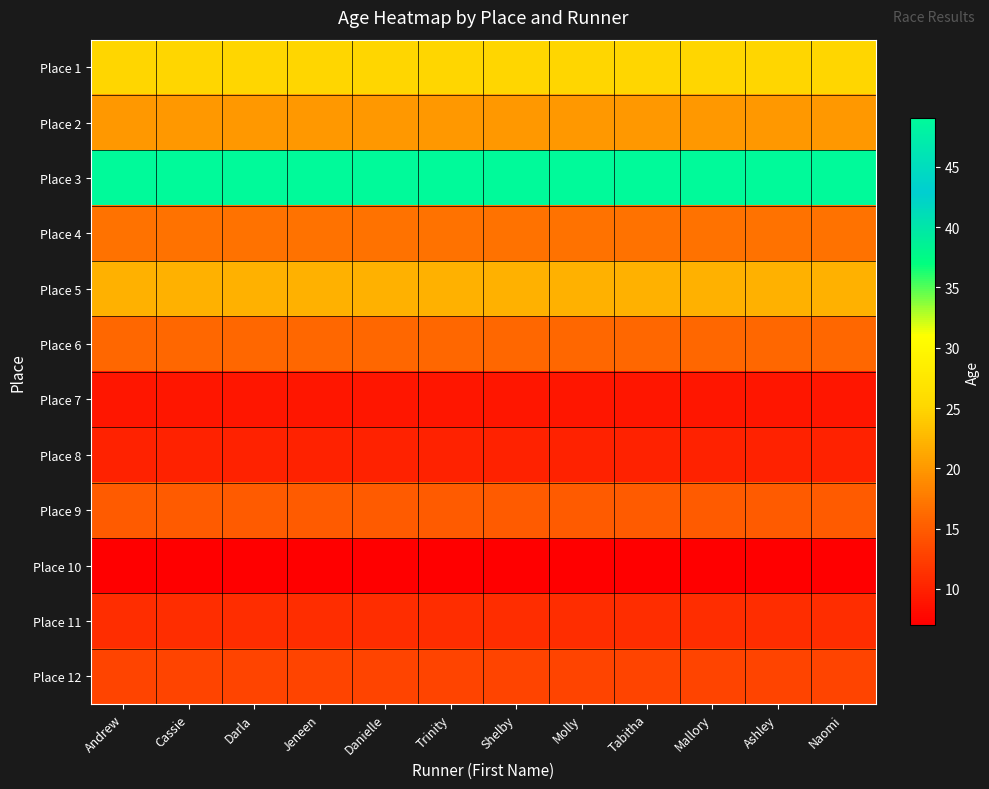

Which label corresponds to the smallest value in the chart?

Andrew